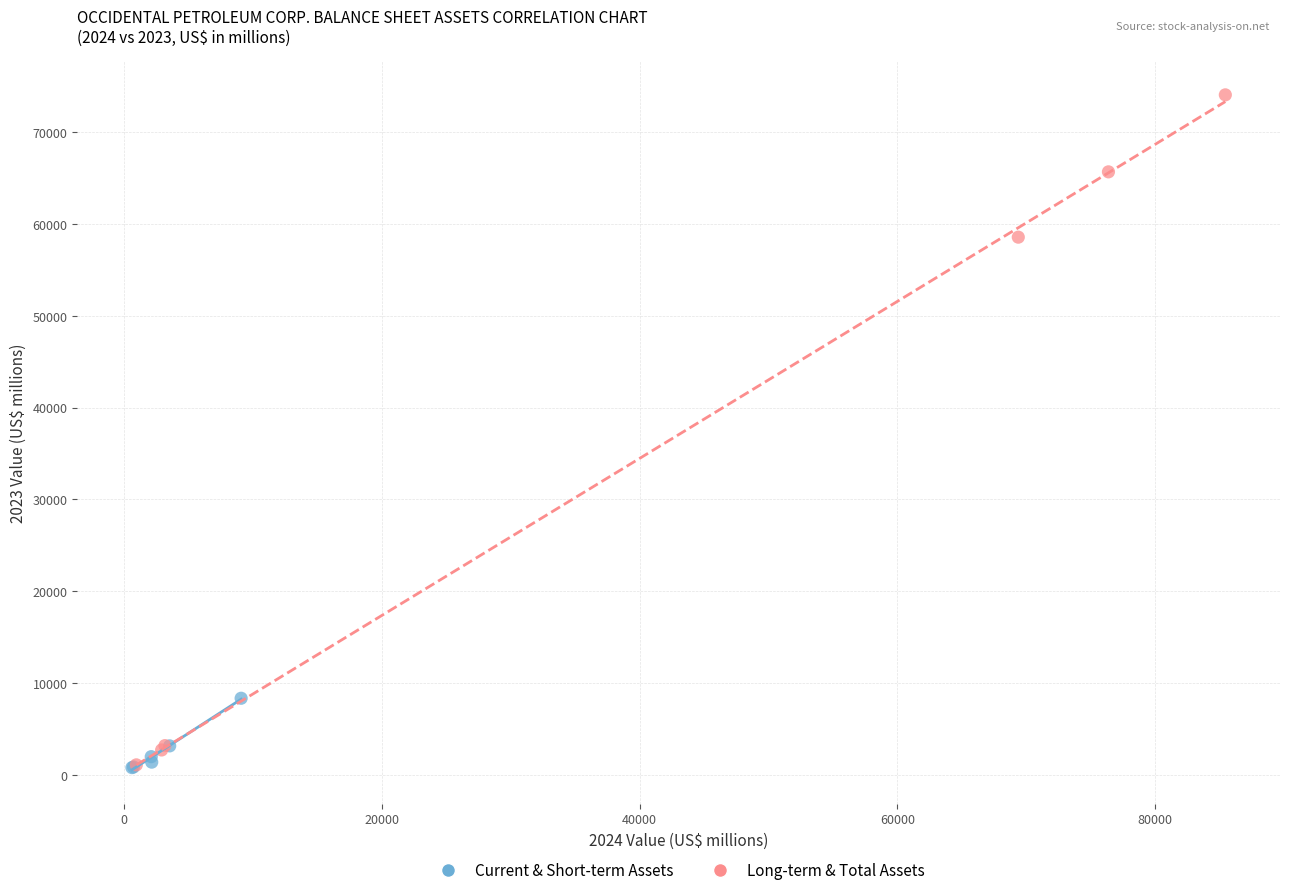

Which series reaches the maximum Y coordinate?

Long-term & Total Assets